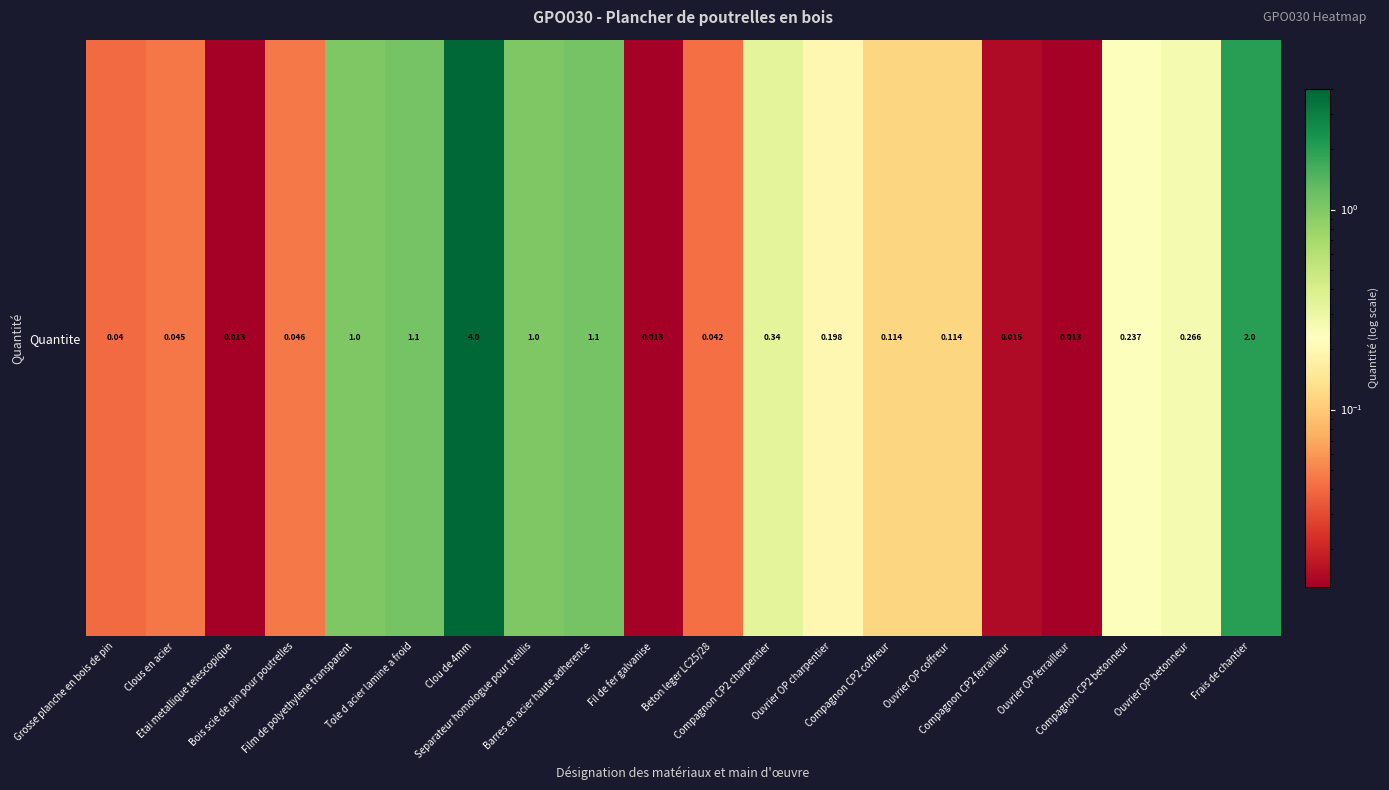

What is the average value?

0.6